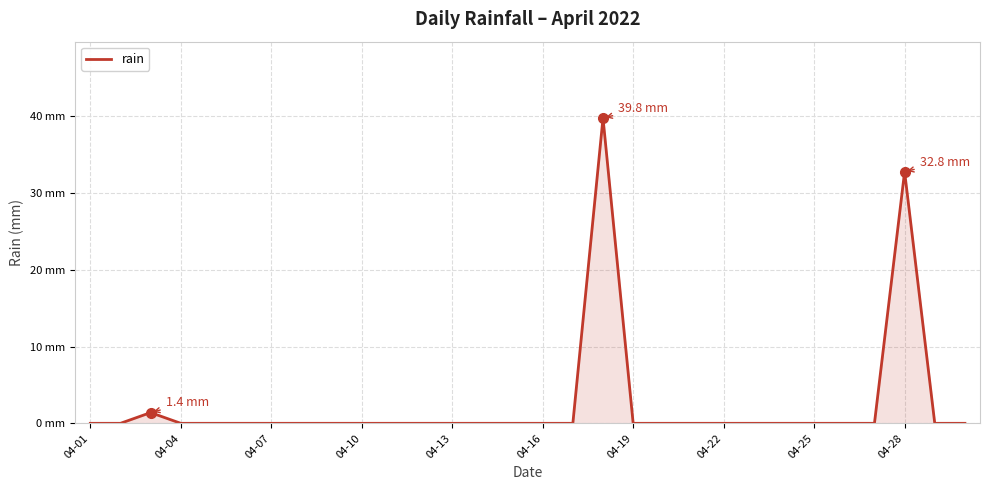

Is this an area chart (filled region under the line)?

Yes